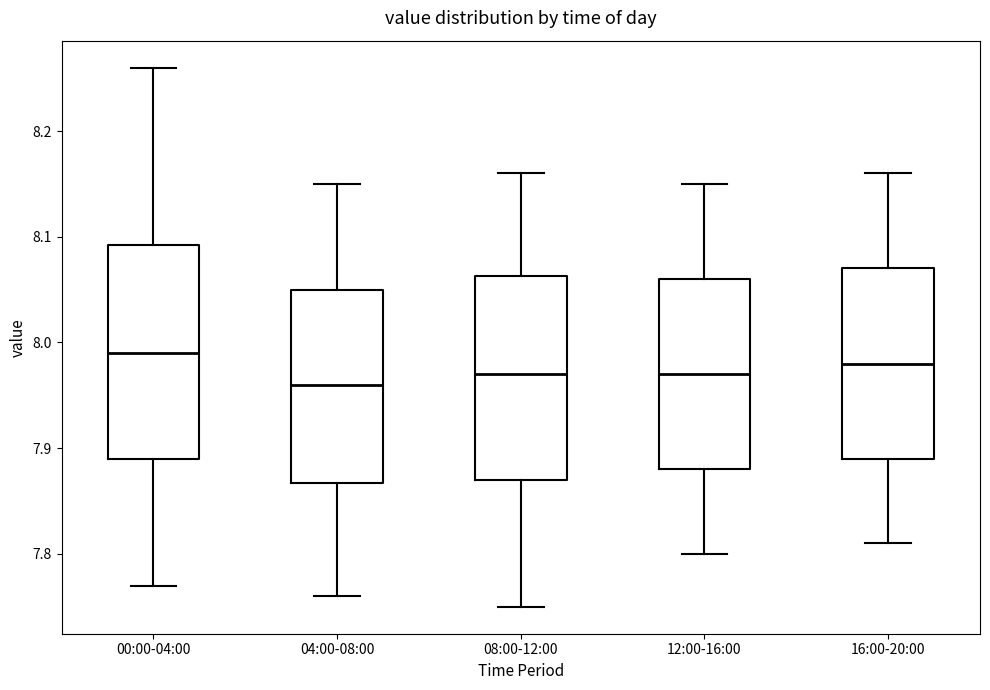

Reading left to right, transcribe this box plot: for each box, give where its median line is, the range the box spans, and where its two whiskers end, as read against the y-axis. The values are not printed on the chart, so give them approximately, as read against the axis.

00:00-04:00: median 7.99, box 7.89 to 8.09, whiskers 7.77 to 8.26
04:00-08:00: median 7.96, box 7.87 to 8.05, whiskers 7.76 to 8.15
08:00-12:00: median 7.97, box 7.87 to 8.06, whiskers 7.75 to 8.16
12:00-16:00: median 7.97, box 7.88 to 8.06, whiskers 7.80 to 8.15
16:00-20:00: median 7.98, box 7.89 to 8.07, whiskers 7.81 to 8.16